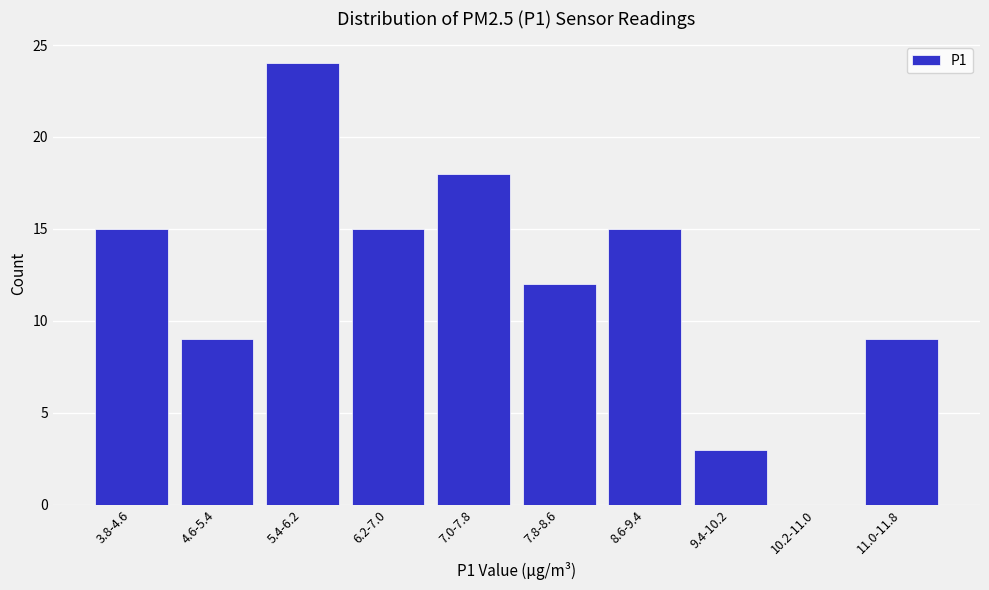

Reading left to right, what are all the values shown in this chart?

3.8-4.6=15	4.6-5.4=9	5.4-6.2=24	6.2-7.0=15	7.0-7.8=18	7.8-8.6=12	8.6-9.4=15	9.4-10.2=3	10.2-11.0=0	11.0-11.8=9